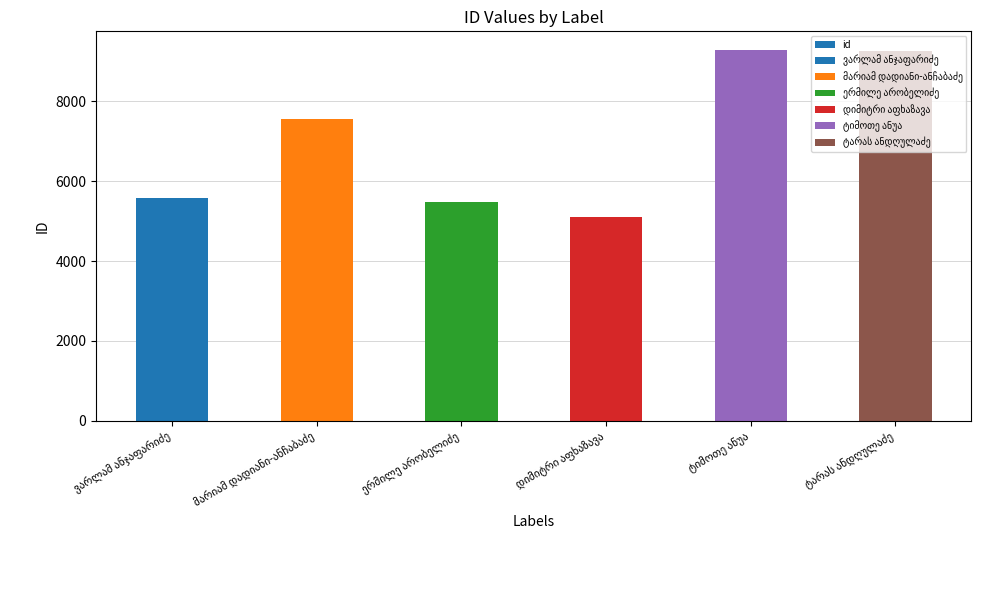

Where does the data first go above 7564?

ტიმოთე ანუა